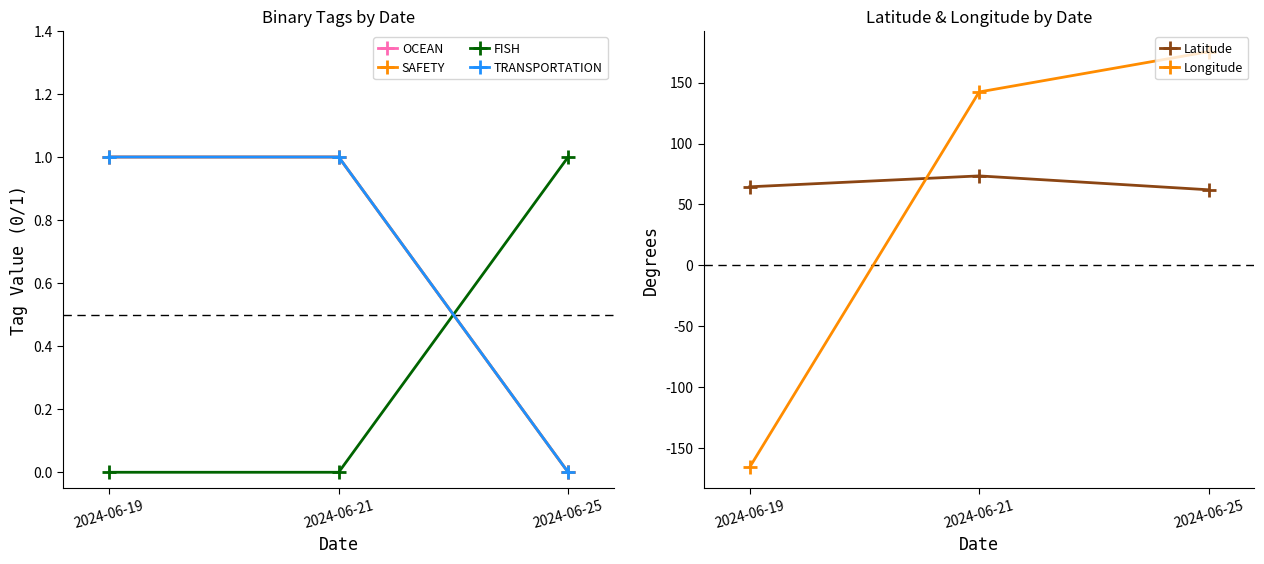

Rank the series by their maximum value, from lowest to highest.

OCEAN, SAFETY, FISH, TRANSPORTATION, Latitude, Longitude